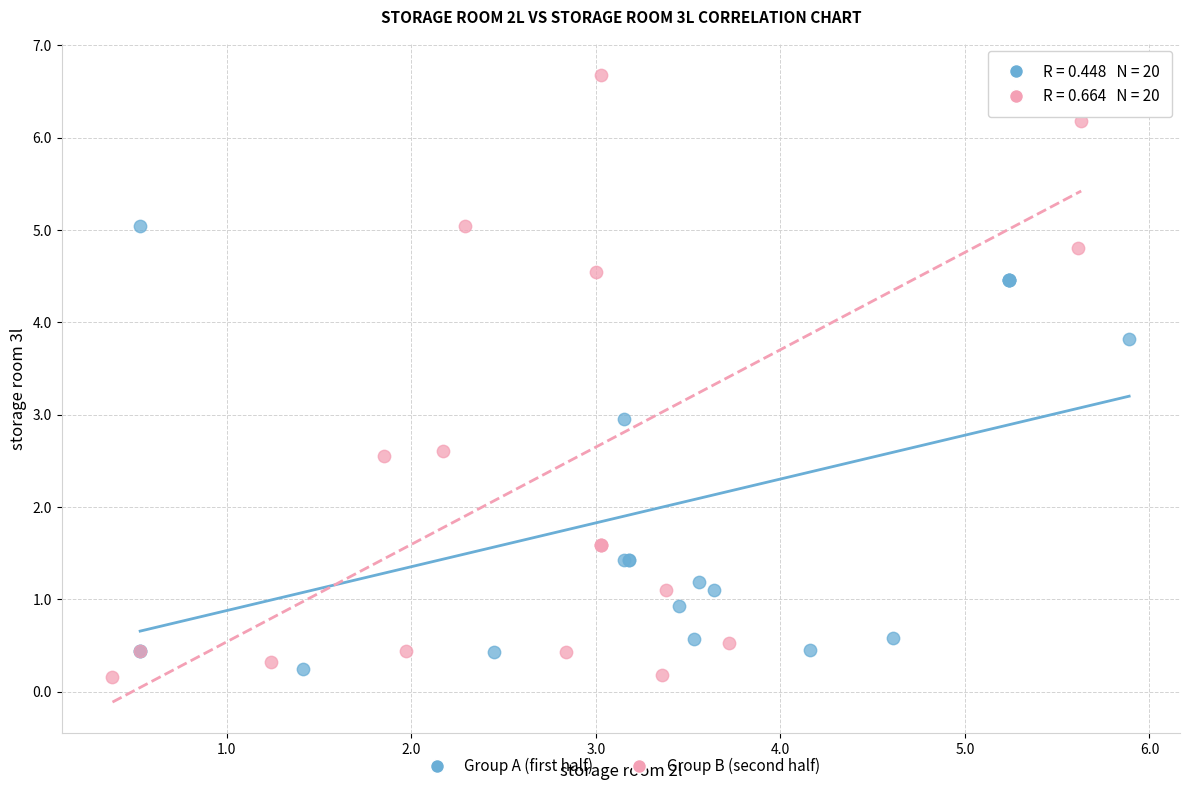

Which series reaches the maximum Y coordinate?

Group B (second half)